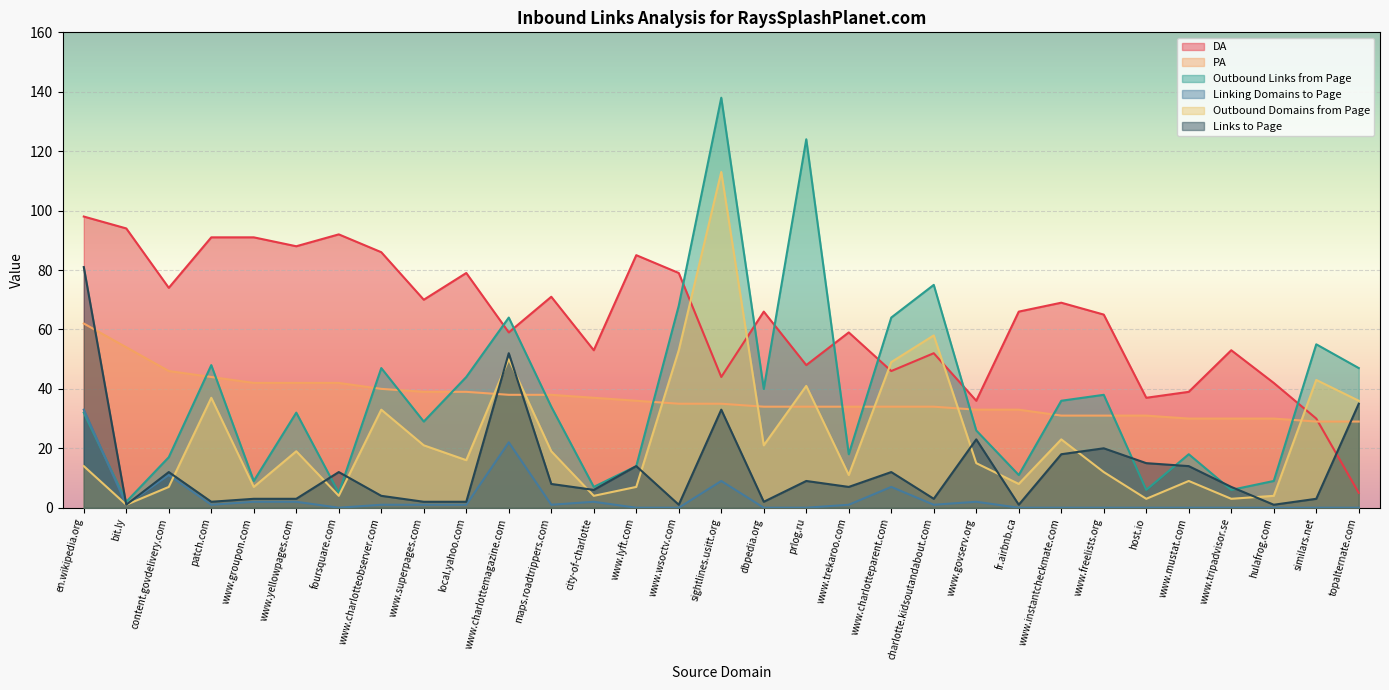

At which label is DA closest to 51?

charlotte.kidsoutandabout.com